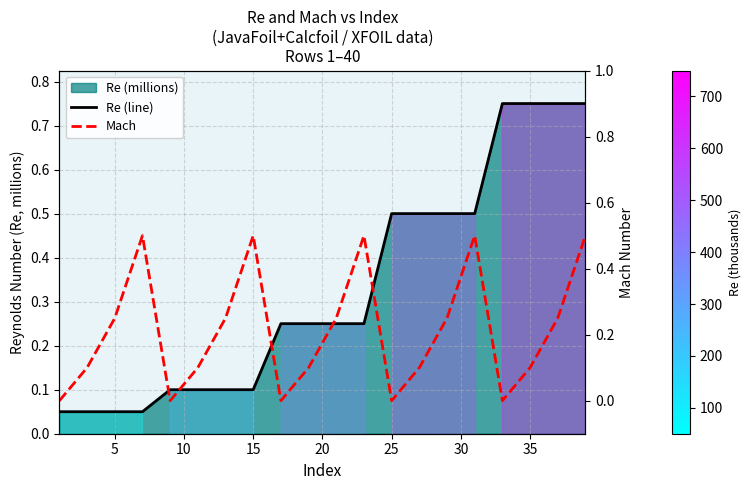

How many interior local valleys does the Mach series have?

4